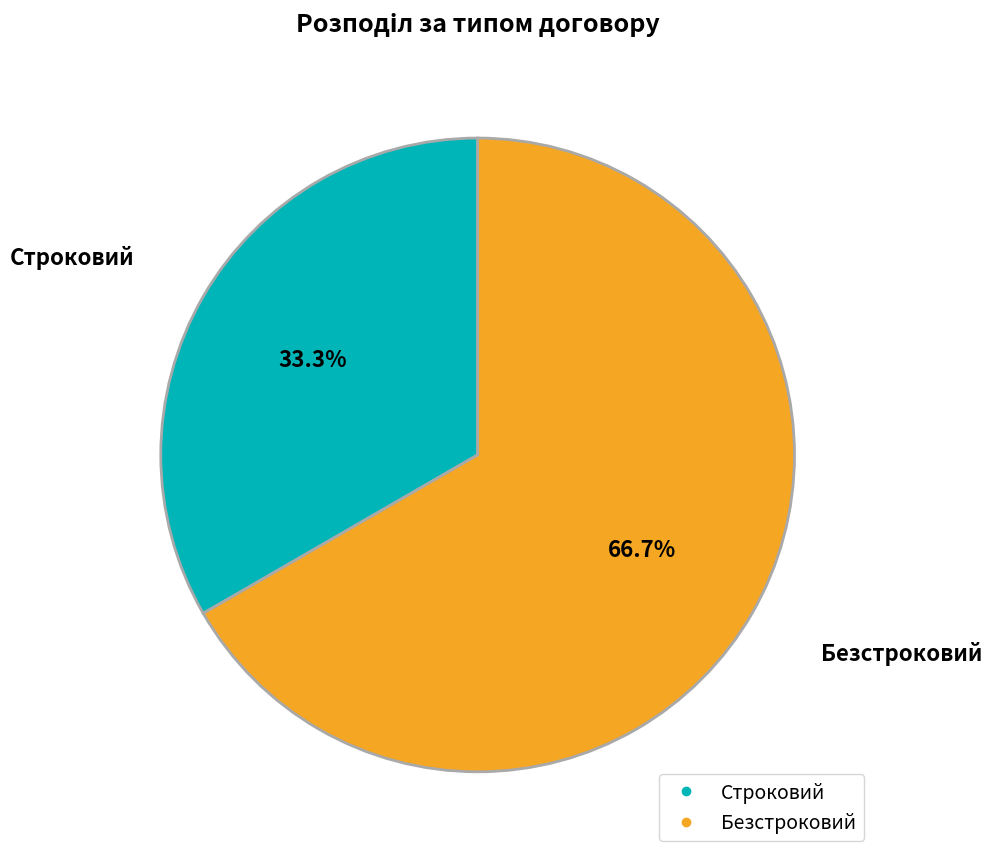

What percentage is NOT represented by Безстроковий?

33.3%